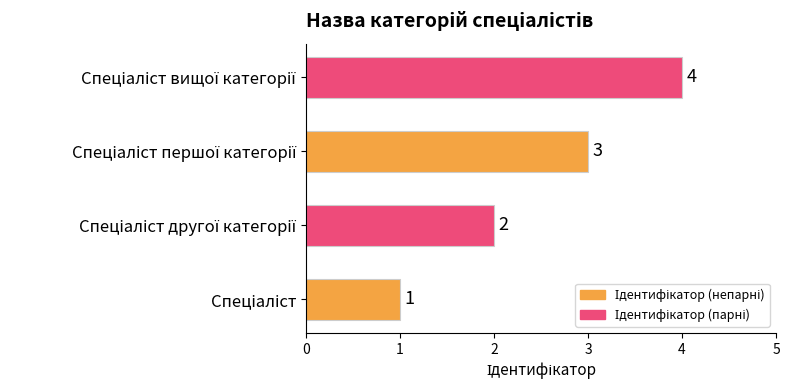

Count the values in the range 2 to 4.

3